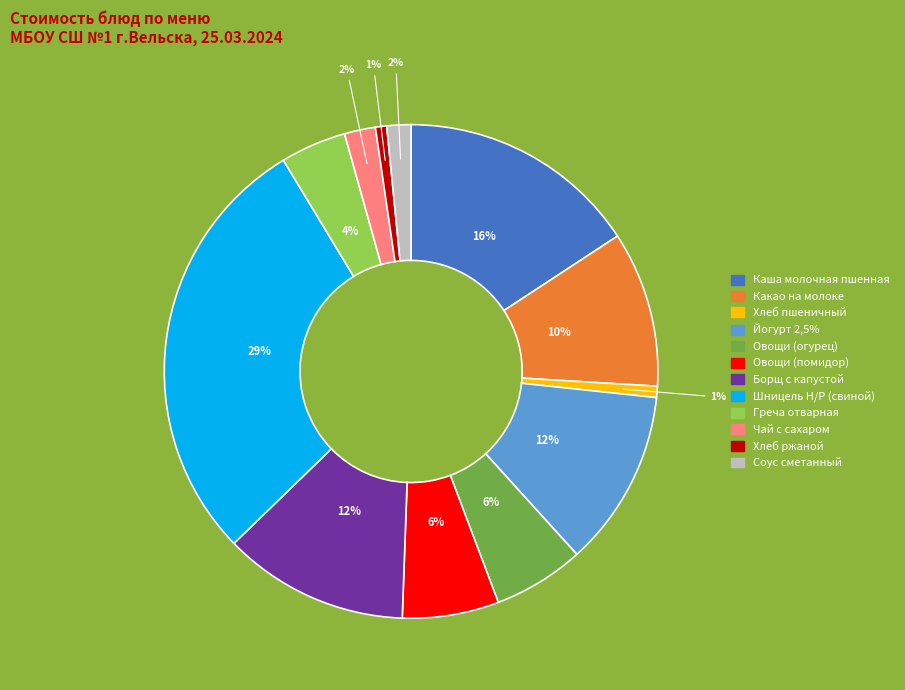

To the nearest percent, what is the difference between the Борщ с капустой and Овощи (помидор) slice percentages?

6%